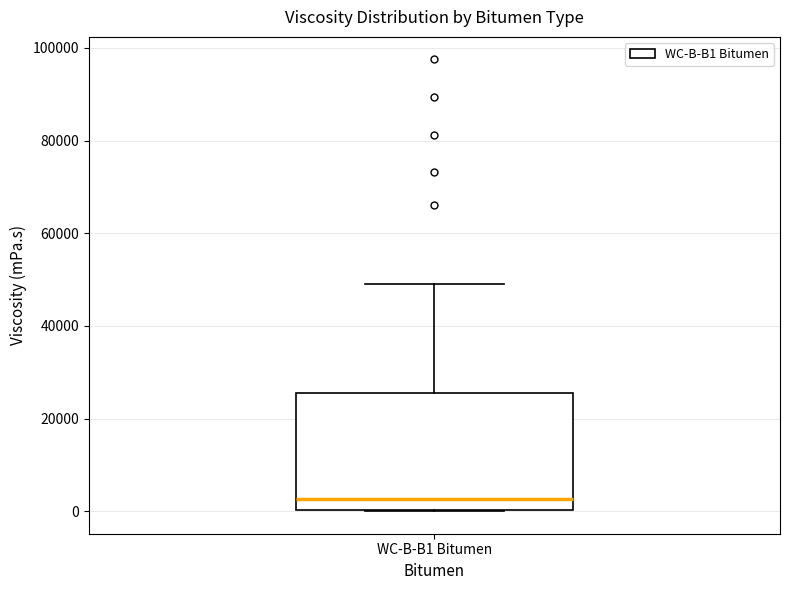

Where is the upper edge of the box for WC-B-B1 Bitumen on the y-axis? The values are not printed on the chart, so give them approximately, as read against the axis.

26000